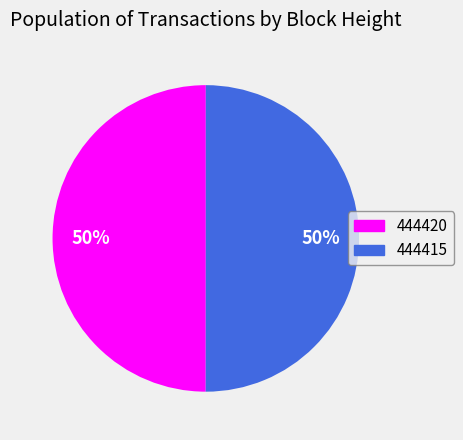

What is the ratio of the value at 444415 to the value at 444420?

1.0